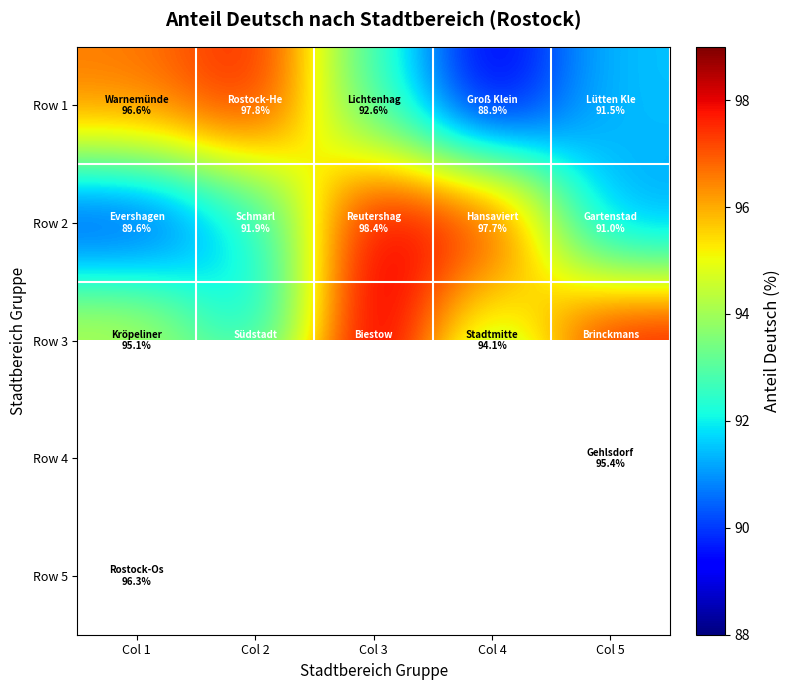

List the series in order of their peak value, lowest first.

Row 5, Row 1, Row 2, Row 3, Row 4